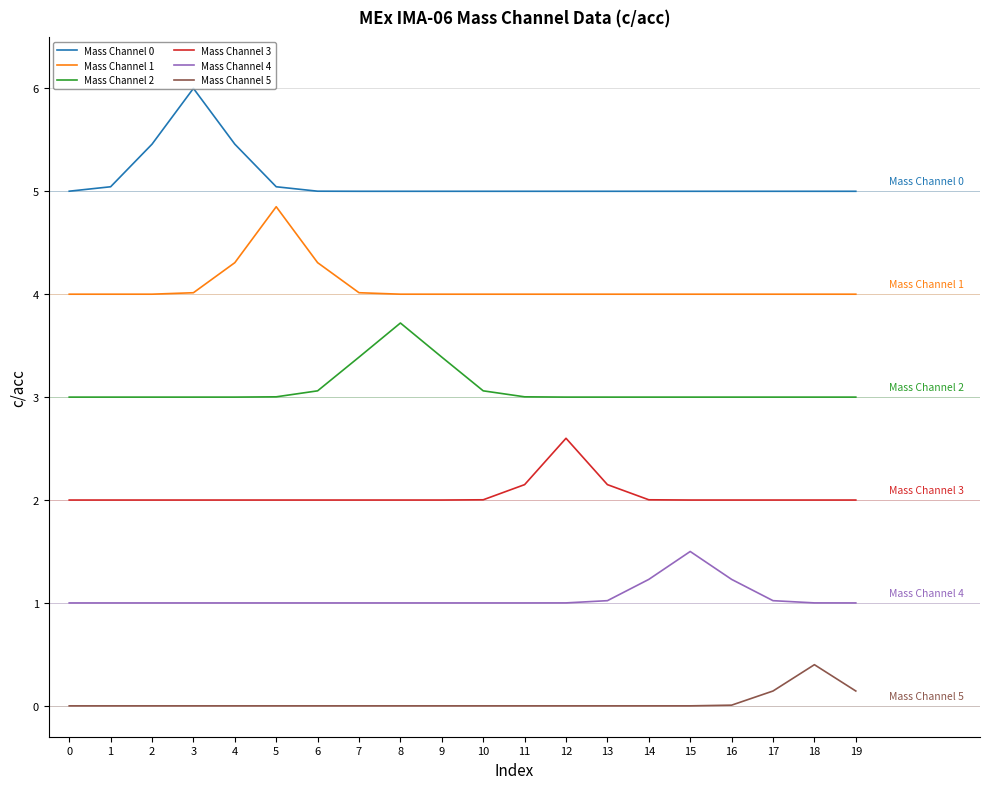

True or false: Mass Channel 0 and Mass Channel 3 cross at least once.

False